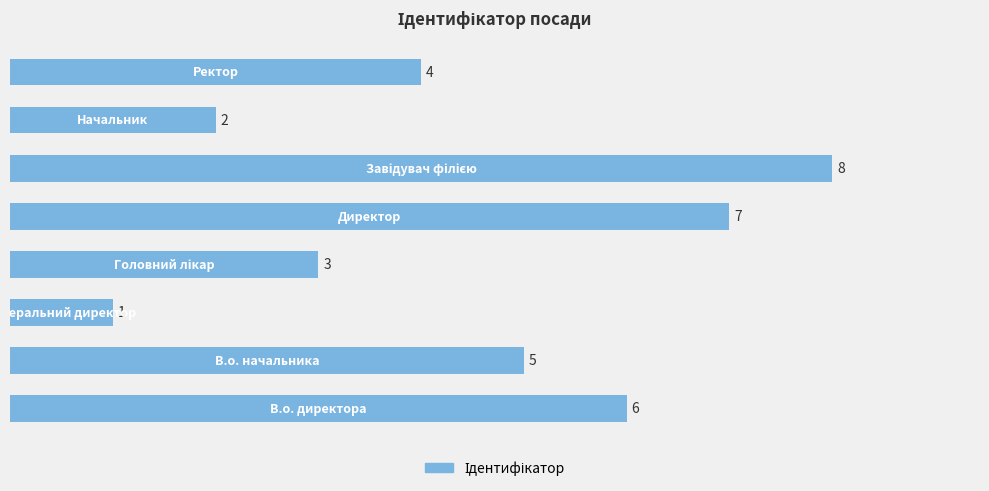

Count the values in the range 3 to 7.

5